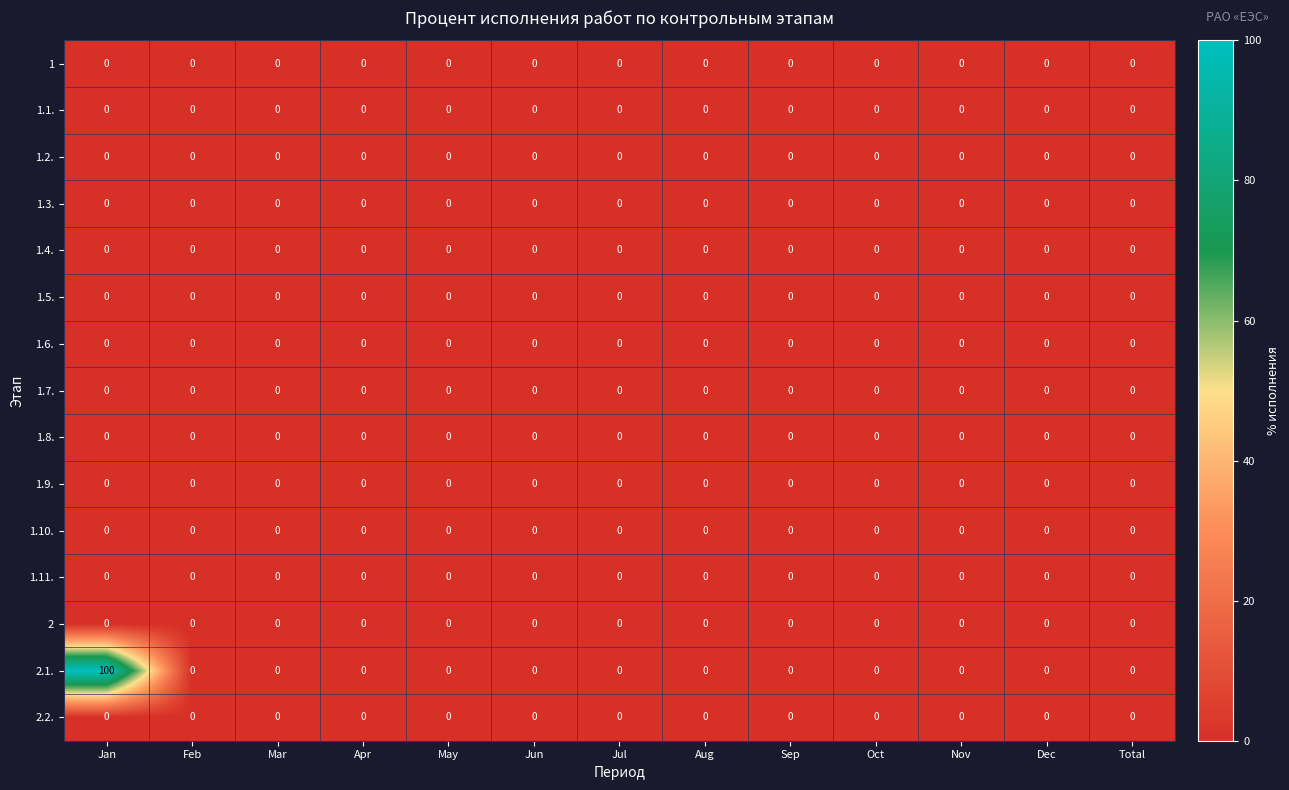

True or false: 1.6. has a value of 0 at Sep.

True